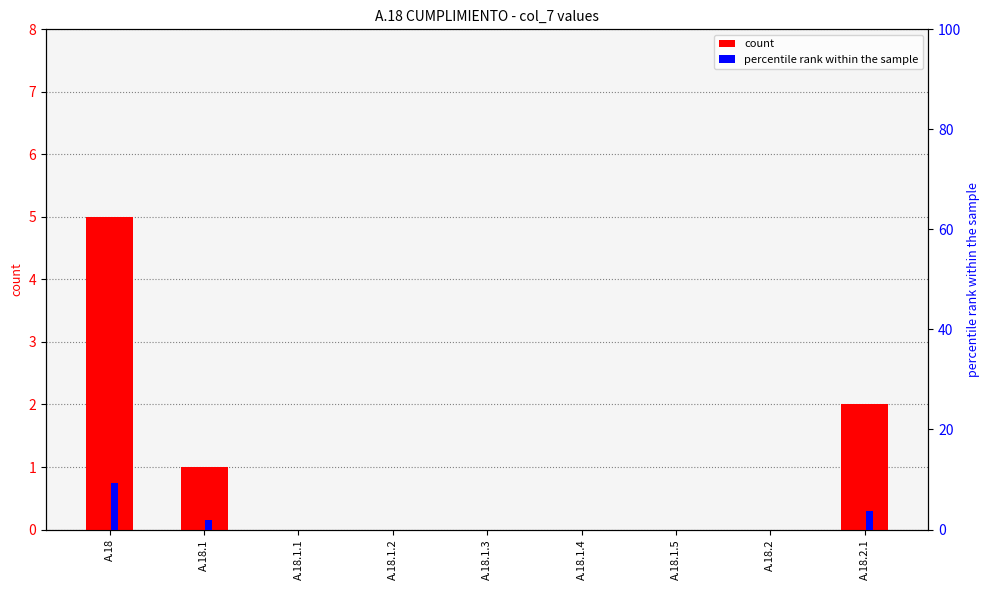

How many values in count are above zero?

3